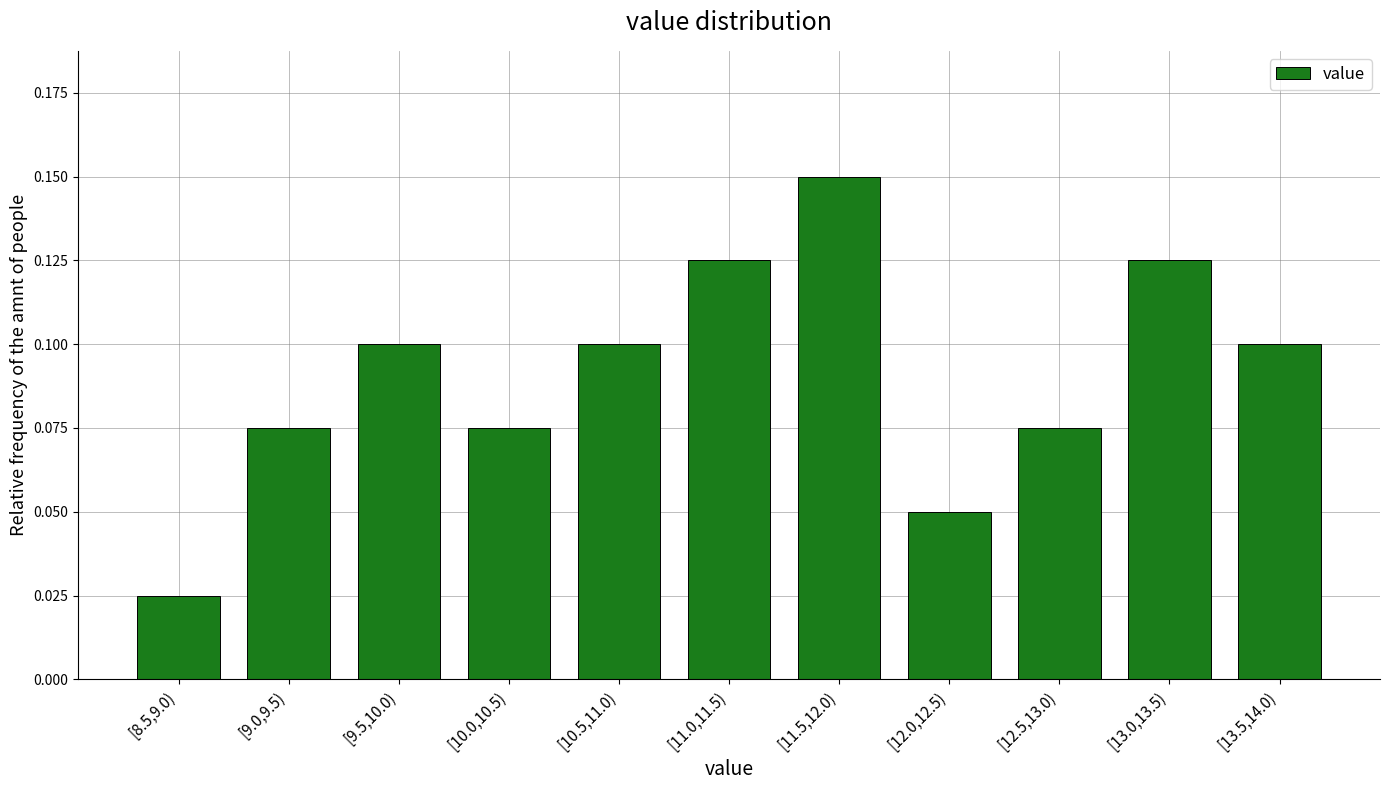

Is it true that the value at [13.5,14.0) is 0.0?

False